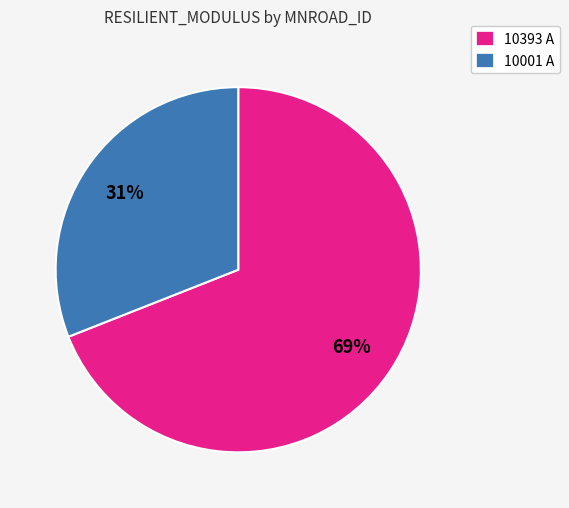

Rank the categories by value from lowest to highest.

10001 A, 10393 A